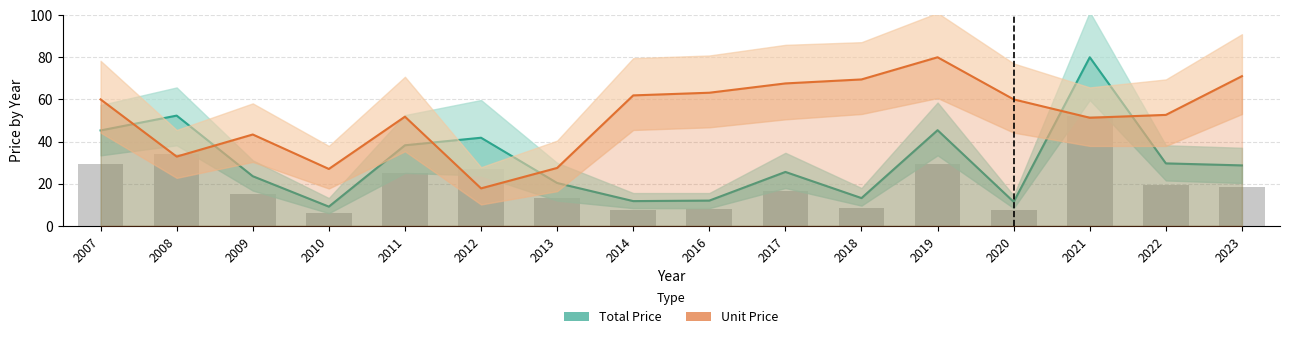

Where does the Total Price series first go above 28?

2007